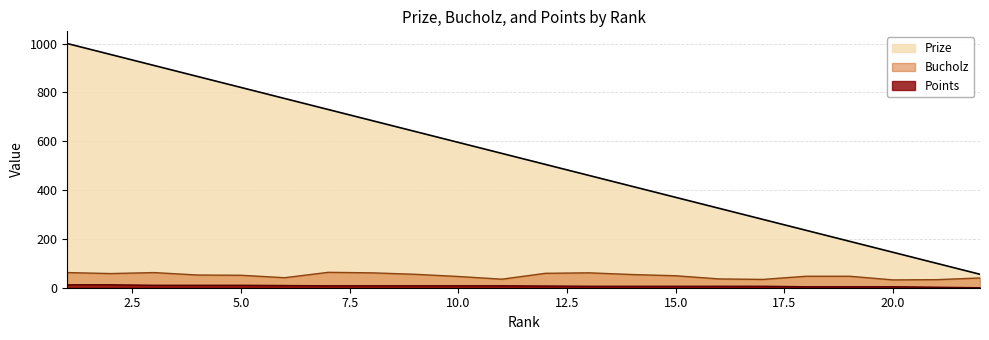

True or false: Bucholz and Points intersect in this chart.

False